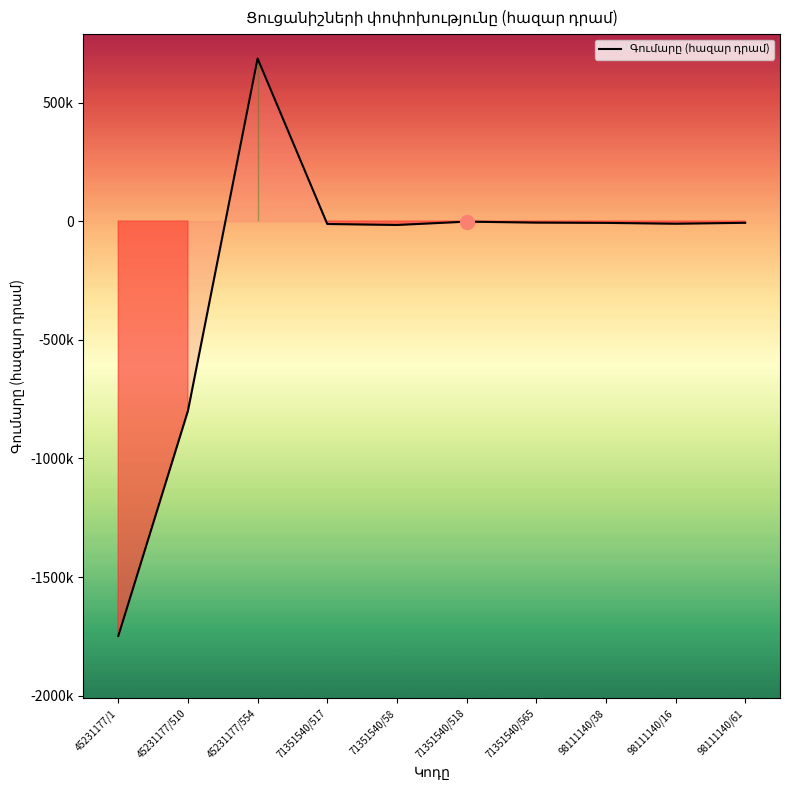

At which category does the data reach its first local valley?

71351540/58